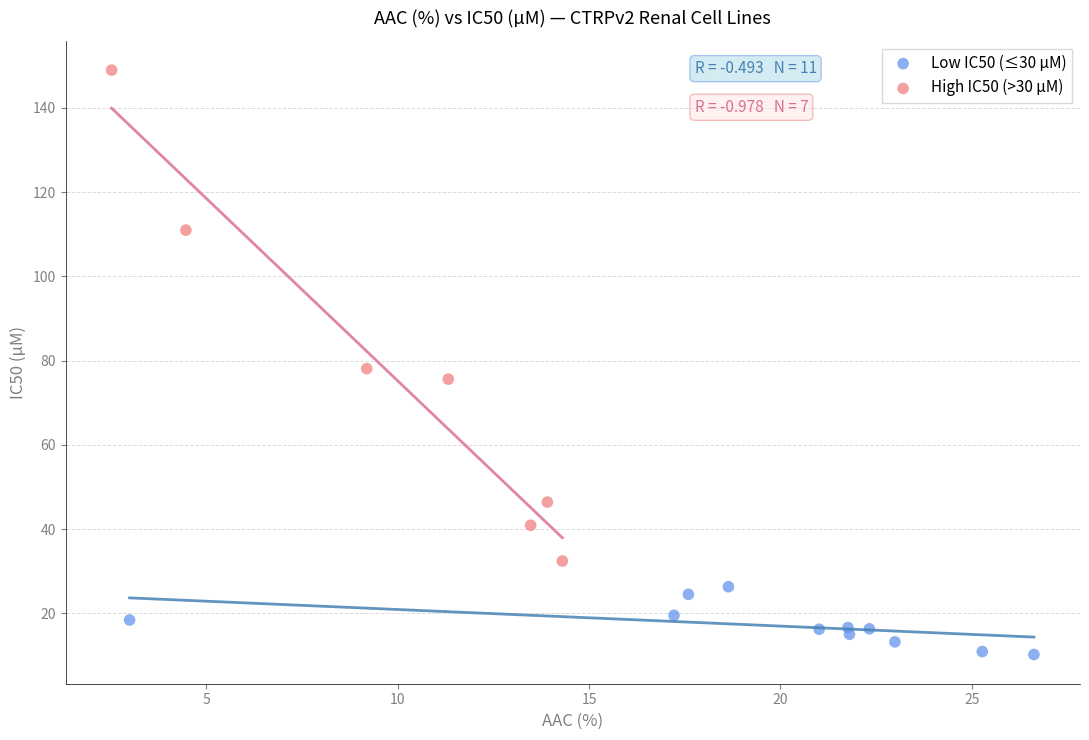

Which series contains the highest Y value?

High IC50 (>30 µM)